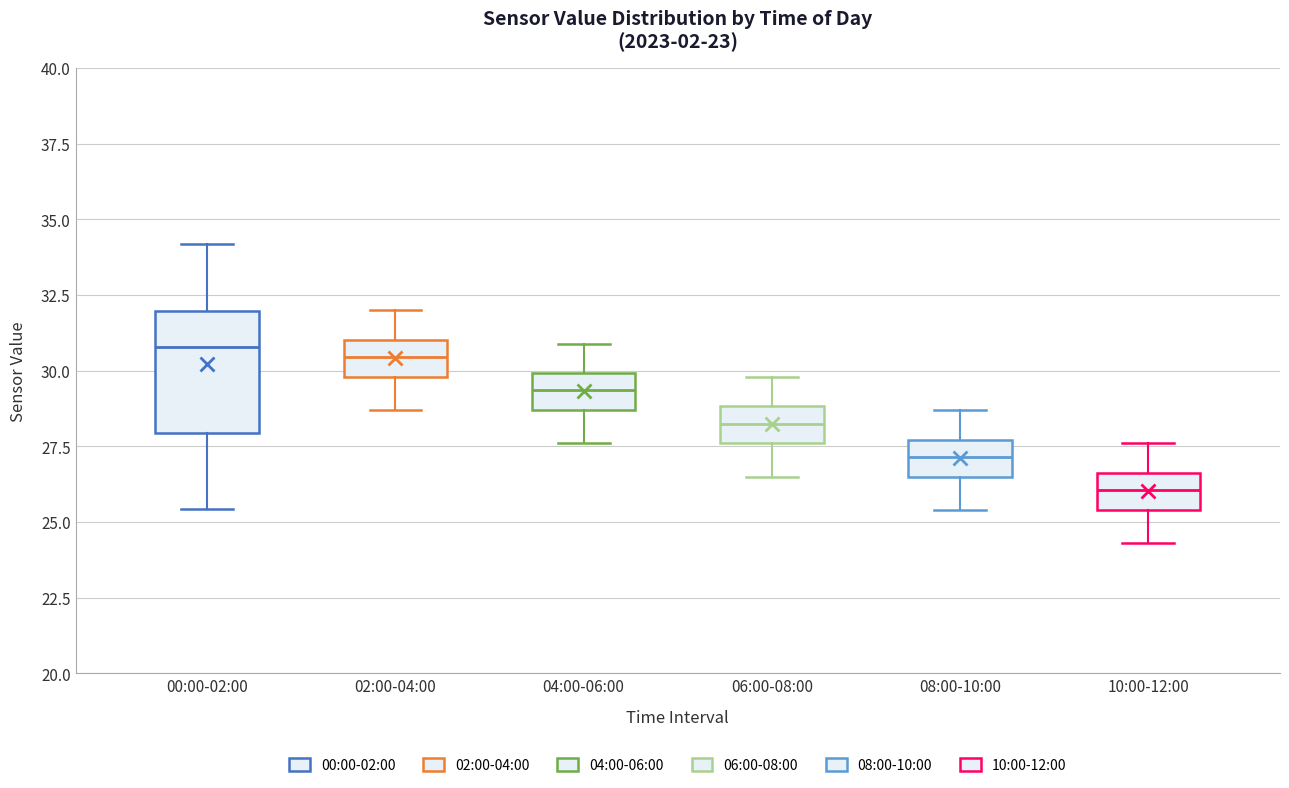

Which box has the lowest median line?

10:00-12:00